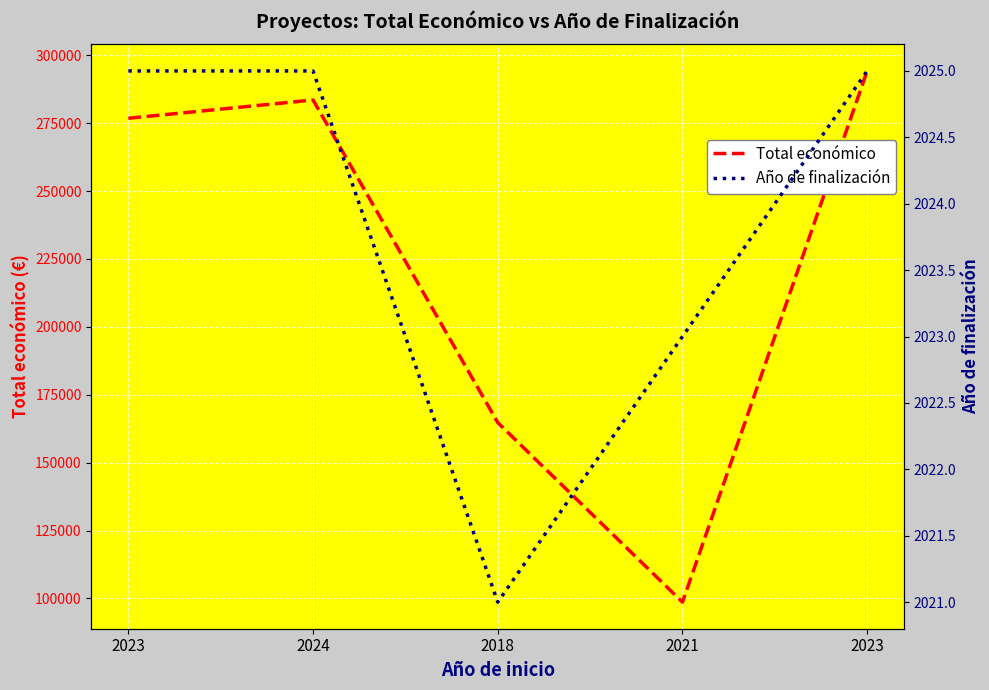

True or false: Total económico and Año de finalización cross at least once.

False